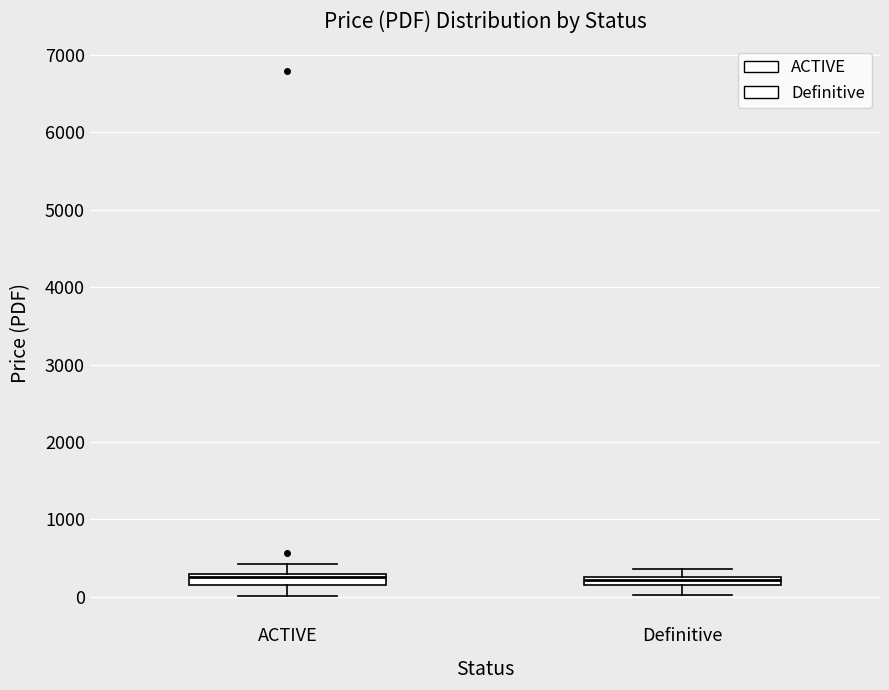

Where does the lower whisker of the box for Definitive end on the y-axis? The values are not printed on the chart, so give them approximately, as read against the axis.

0